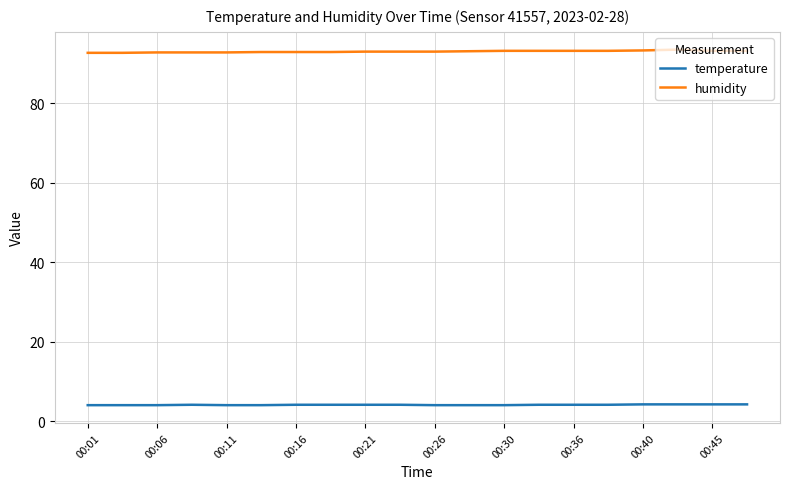

What is the minimum value for humidity?

92.7